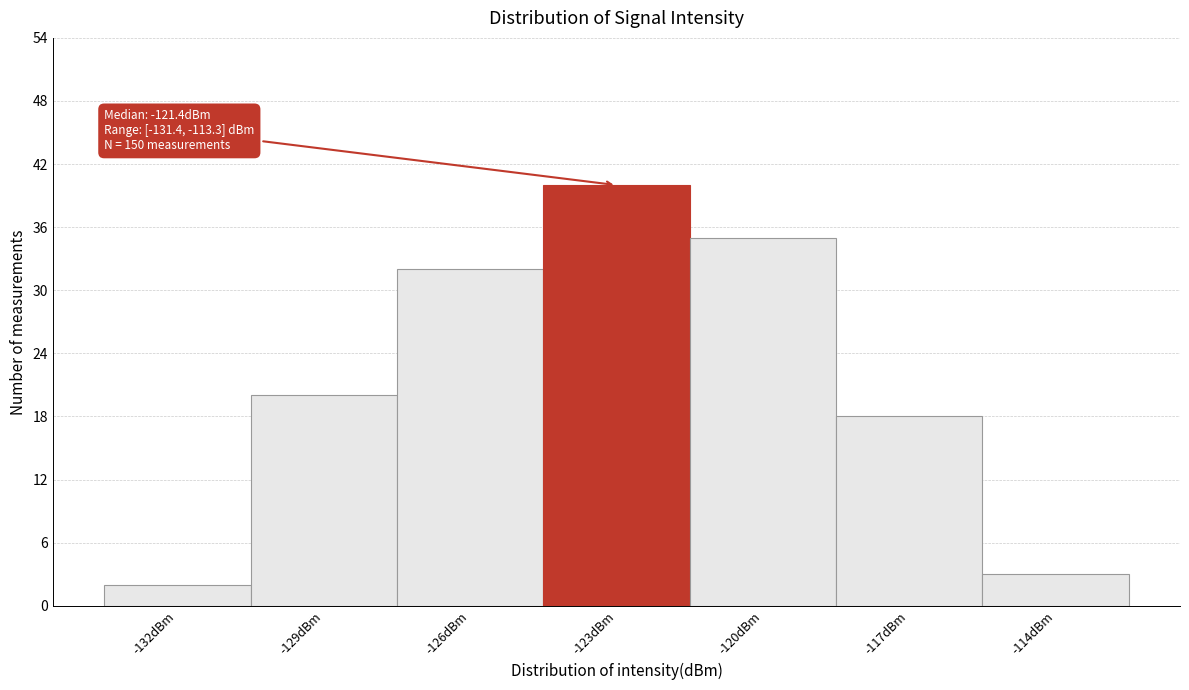

Reading left to right, transcribe all the data shown in this chart.

2	20	32	40	35	18	3